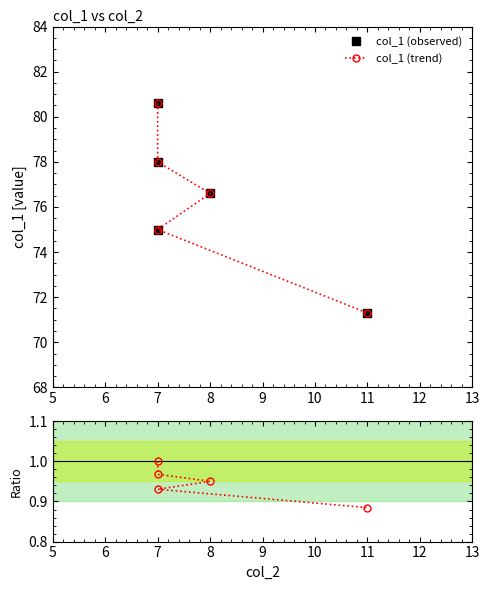

Reading left to right, list all the values displayed in this chart.

col_1 (observed): 80.6	78.0	76.6	75.0	71.3
col_1 (trend): 80.6	78.0	76.6	75.0	71.3
Ratio to ref: 1.0	1.0	1.0	0.9	0.9